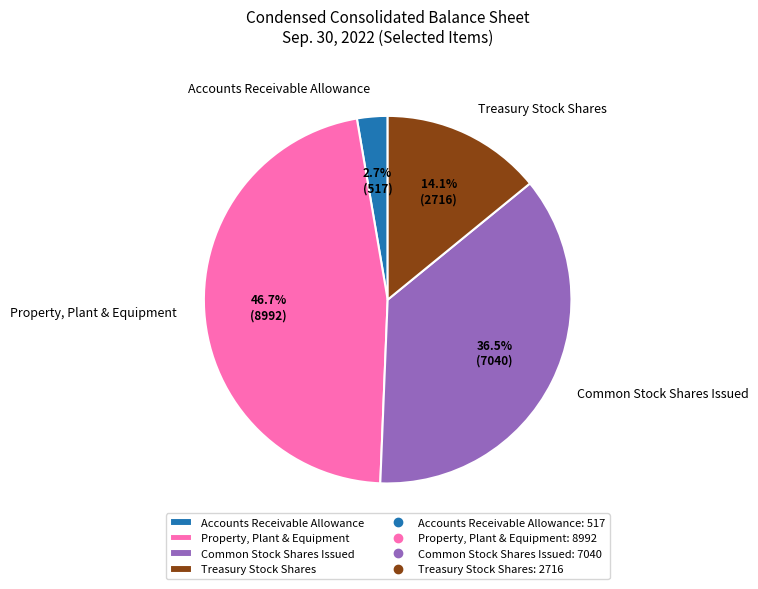

Rank the categories by value from highest to lowest.

Property, Plant & Equipment, Common Stock Shares Issued, Treasury Stock Shares, Accounts Receivable Allowance